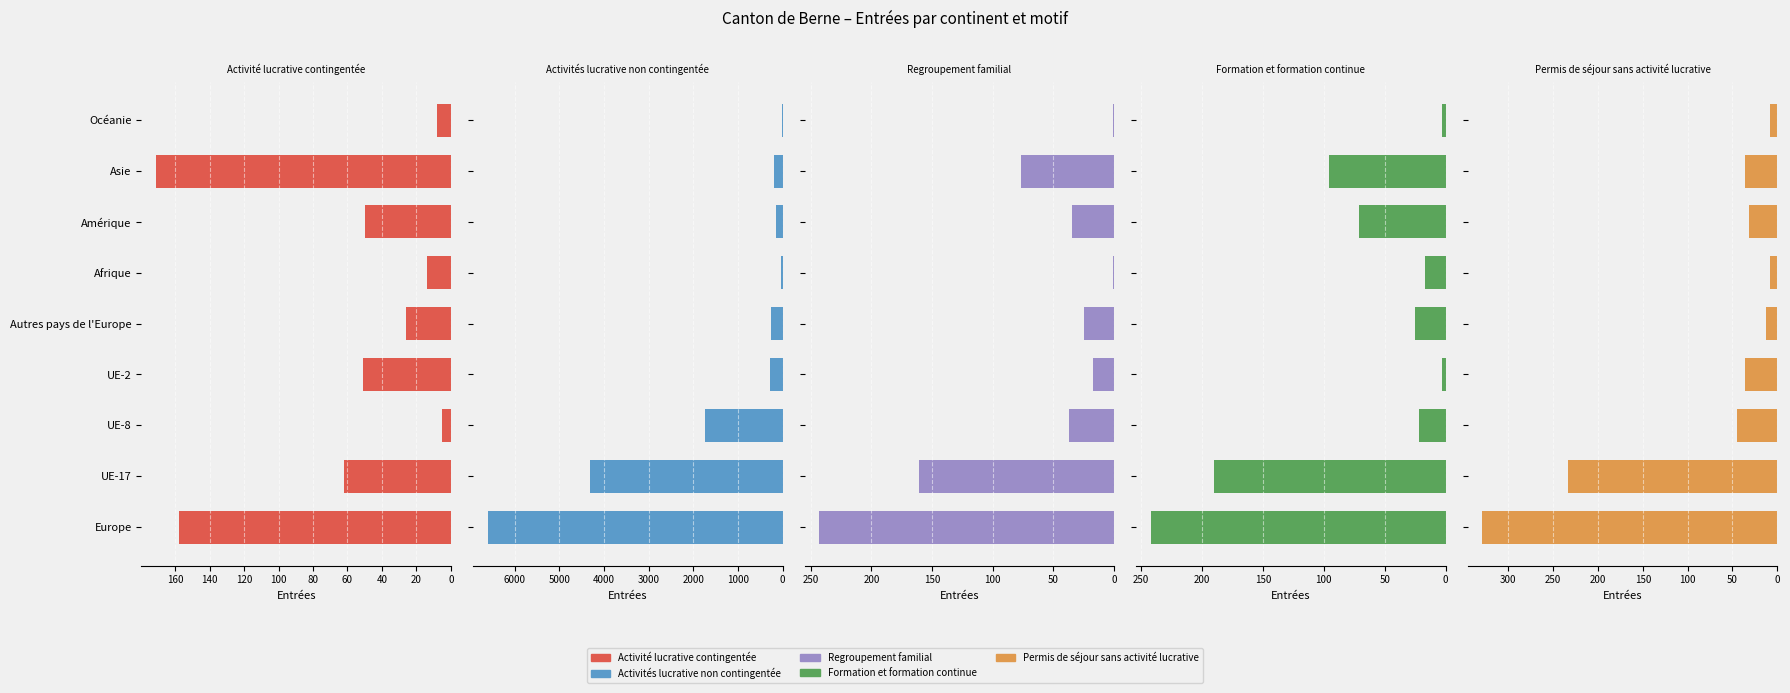

What is the minimum value shown in the chart?

1